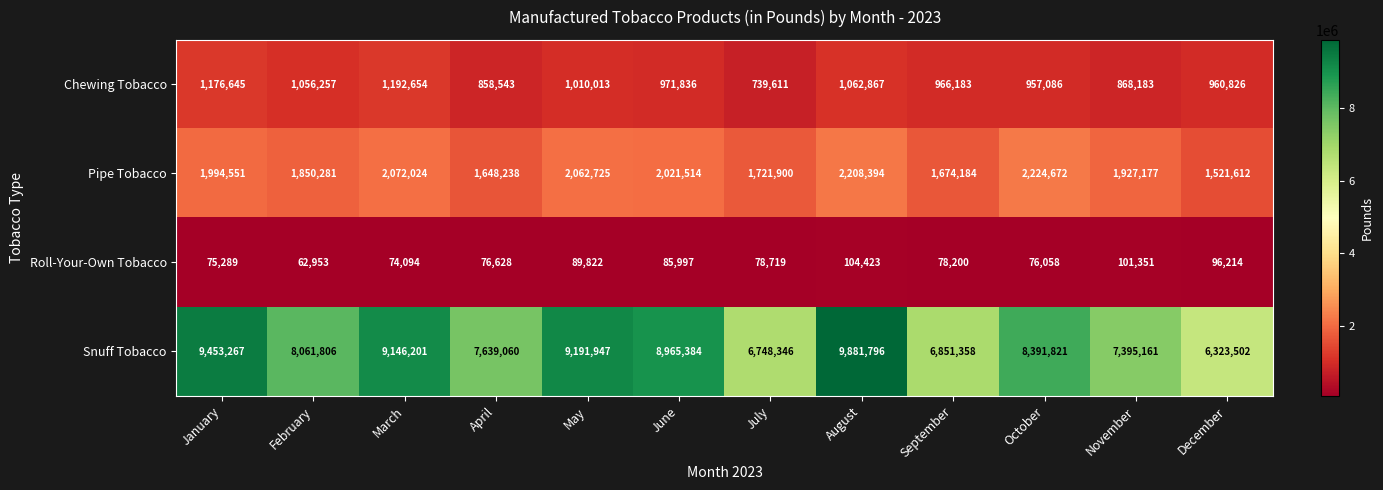

Which series has the widest spread of values?

Snuff Tobacco